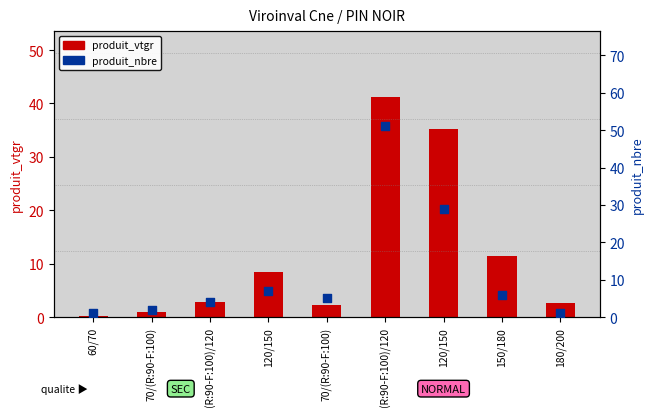

Which series has the largest Y range (max minus min)?

produit_nbre